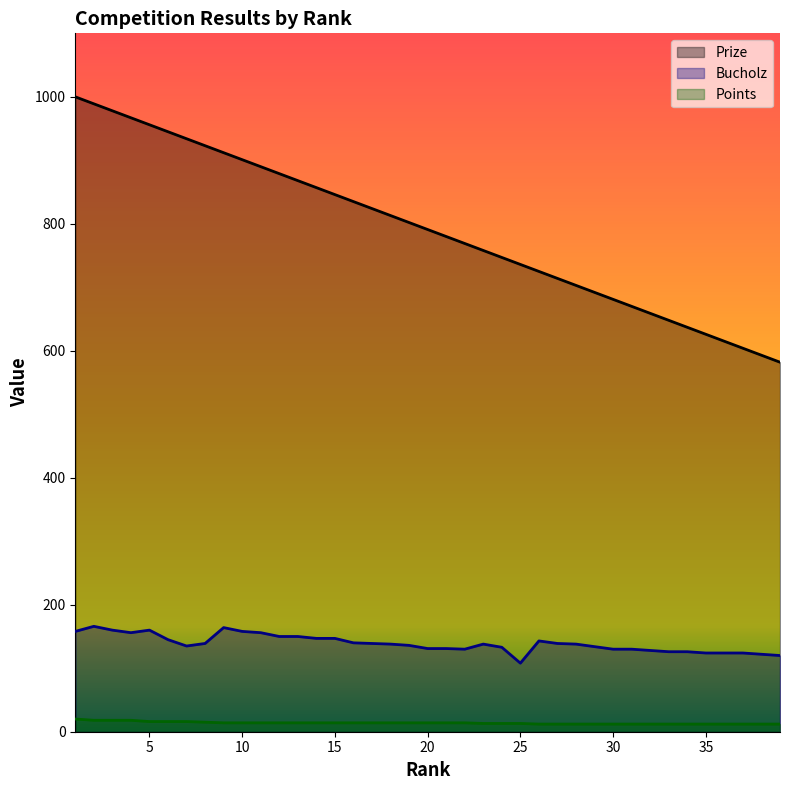

Where is the first local maximum for Bucholz?

2